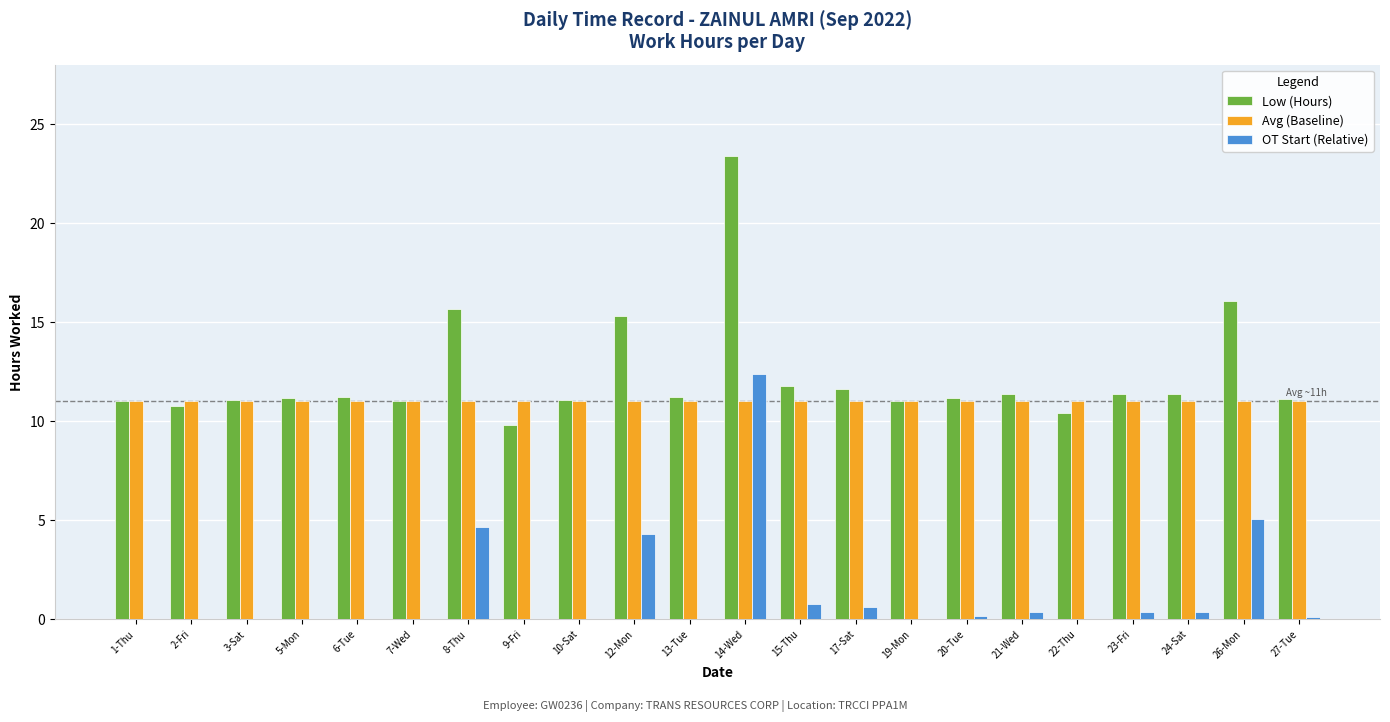

Read the Avg (Baseline) value at 7-Wed.

11.0